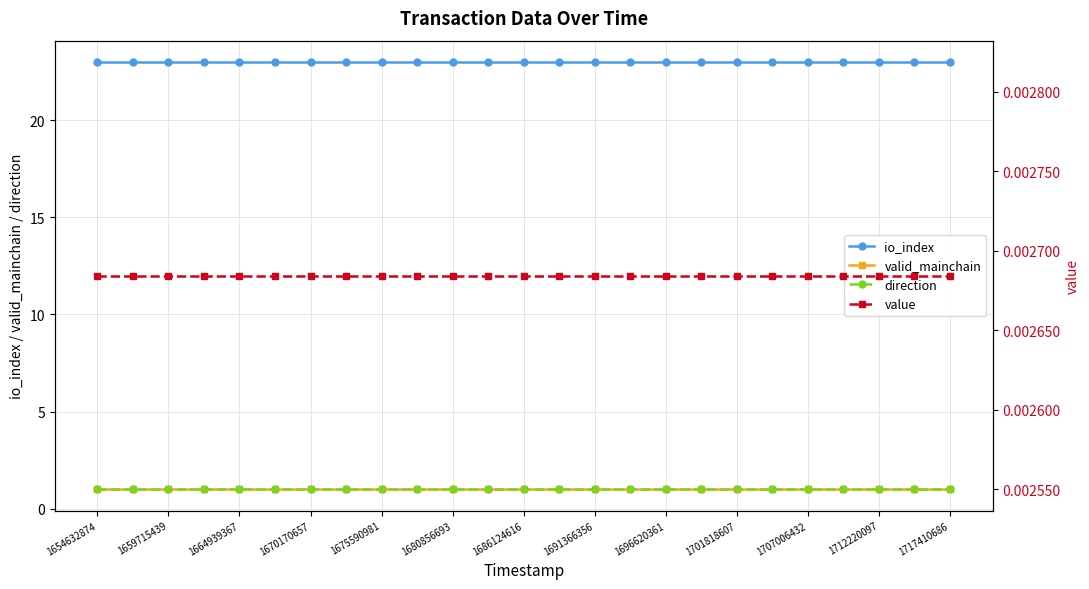

What is the difference between the highest and lowest values at 1701818607?

23.0